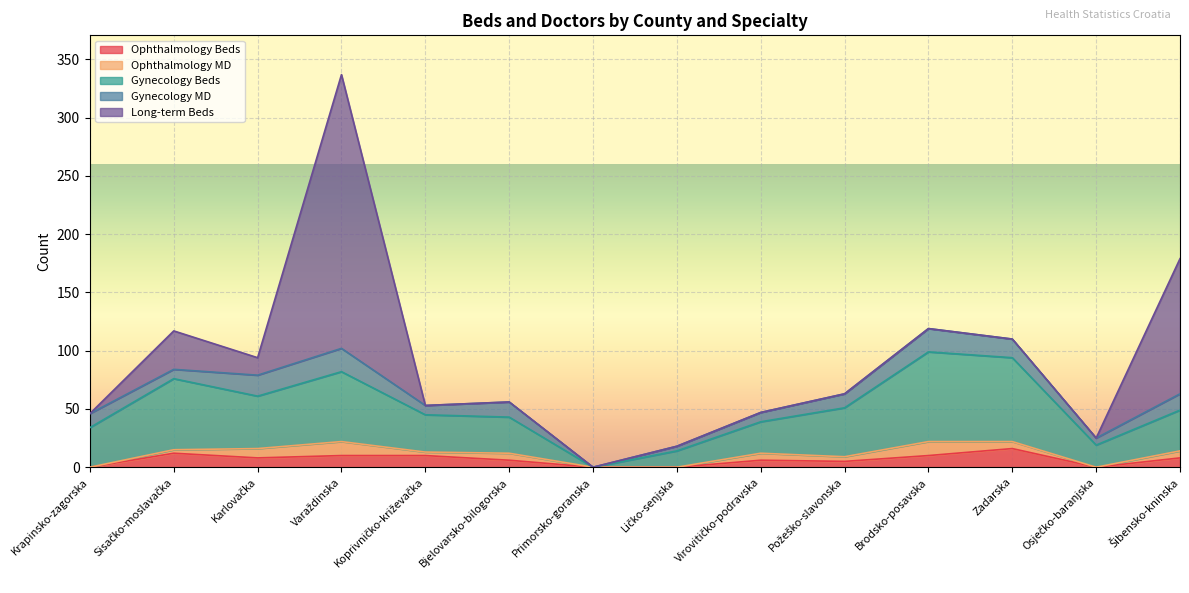

What is the maximum value for Ophthalmology Beds?

16